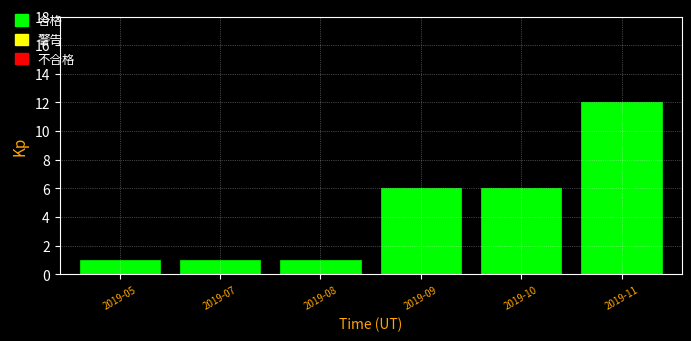

Reading left to right, transcribe all the data shown in this chart.

1	1	1	6	6	12